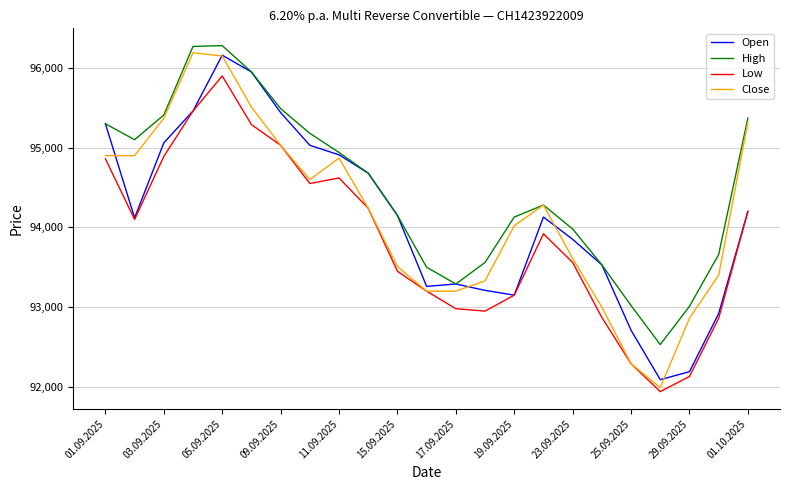

What are all the series names shown in the legend?

Open, High, Low, Close